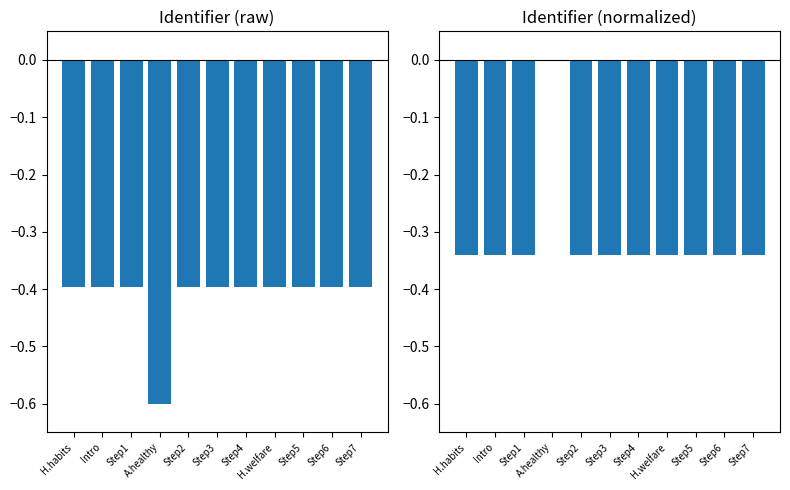

What is the label of the 11th bar from the right?

H.habits